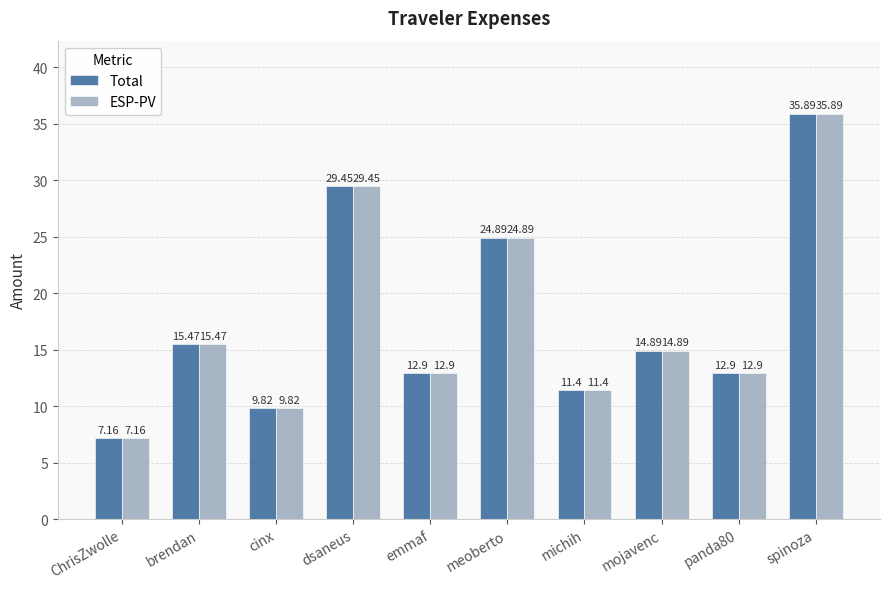

How many data points in ESP-PV are above 14?

5